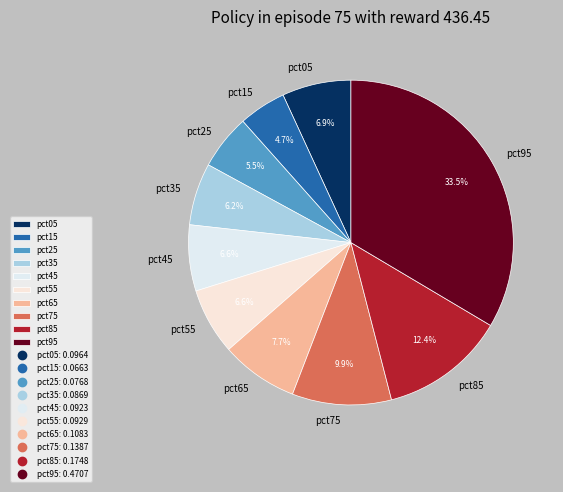

Which slice is the smallest?

pct15